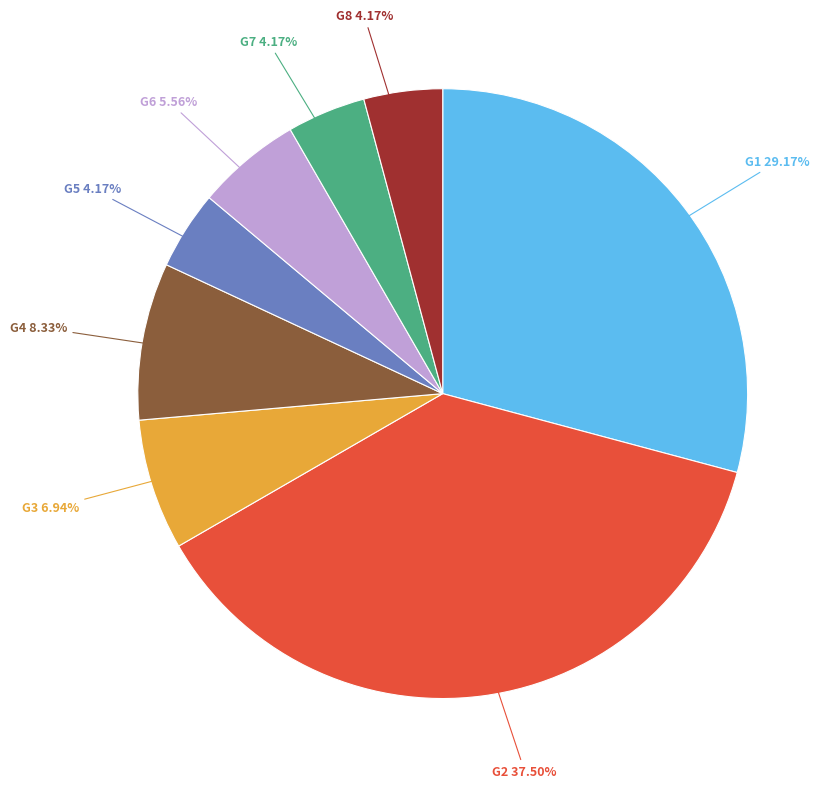

Is there a majority slice in this chart?

No